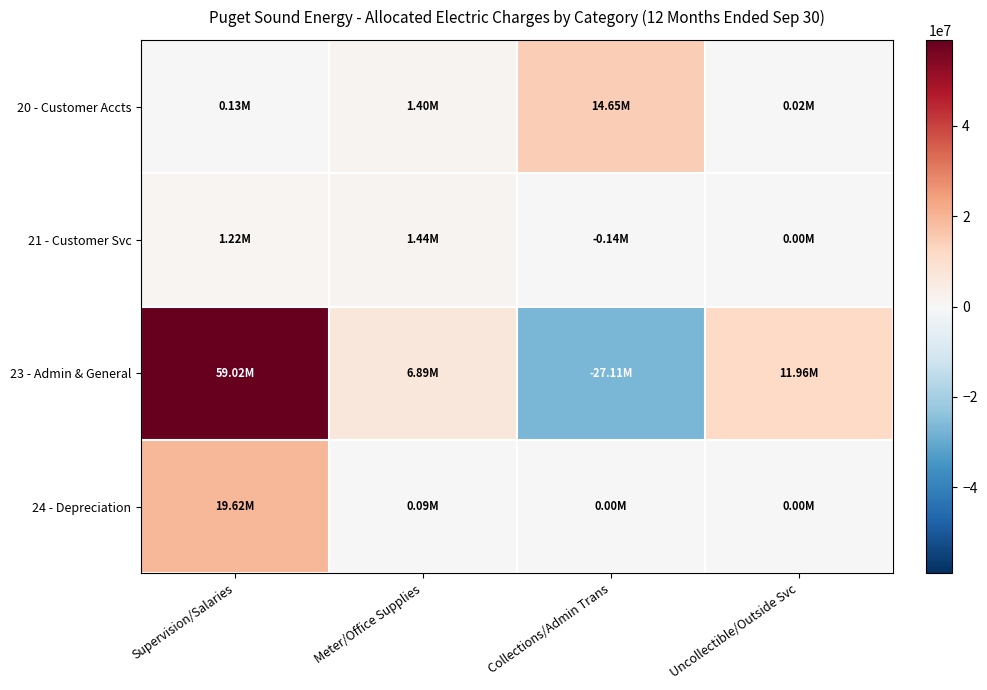

Reading right to left, list all the values displayed in this chart.

20 - Customer Accts: Uncollectible/Outside Svc=18011.2	Collections/Admin Trans=14654050.6	Meter/Office Supplies=1400916.9	Supervision/Salaries=130759.1
21 - Customer Svc: Uncollectible/Outside Svc=0.0	Collections/Admin Trans=-138920.0	Meter/Office Supplies=1439171.1	Supervision/Salaries=1215317.7
23 - Admin & General: Uncollectible/Outside Svc=11961400.0	Collections/Admin Trans=-27107857.4	Meter/Office Supplies=6886314.5	Supervision/Salaries=59024243.2
24 - Depreciation: Uncollectible/Outside Svc=0.0	Collections/Admin Trans=0.0	Meter/Office Supplies=91039.0	Supervision/Salaries=19623747.0